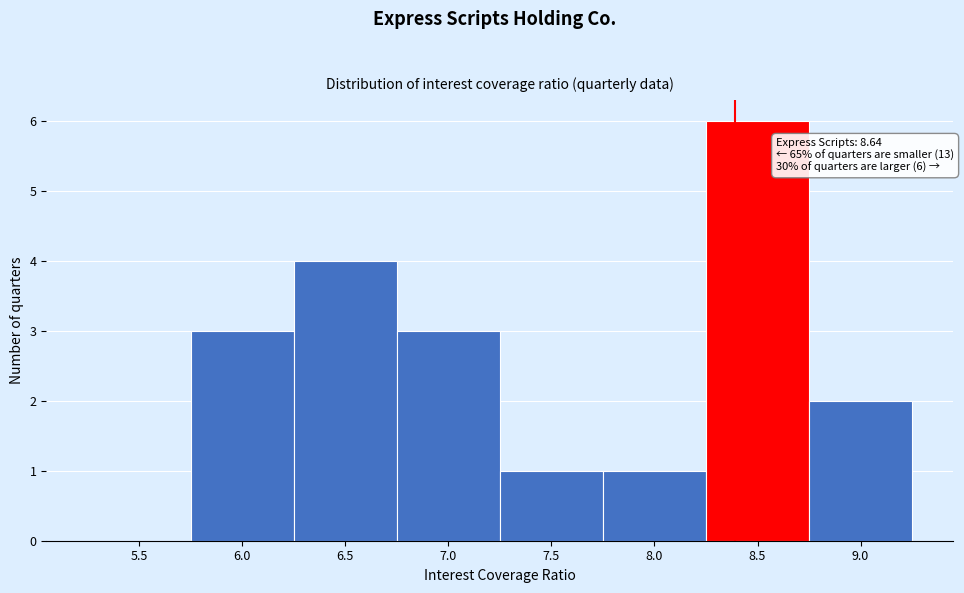

Reading left to right, extract all data points from this chart.

5.5=0	6.0=3	6.5=4	7.0=3	7.5=1	8.0=1	8.5=6	9.0=2